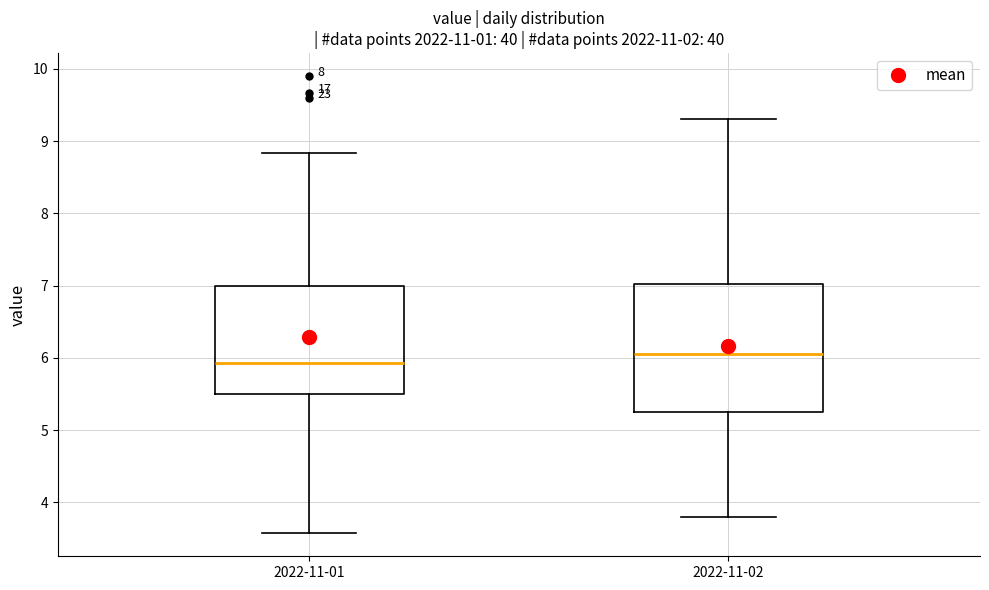

Which box is the tallest, from its lower edge to its upper edge?

2022-11-02